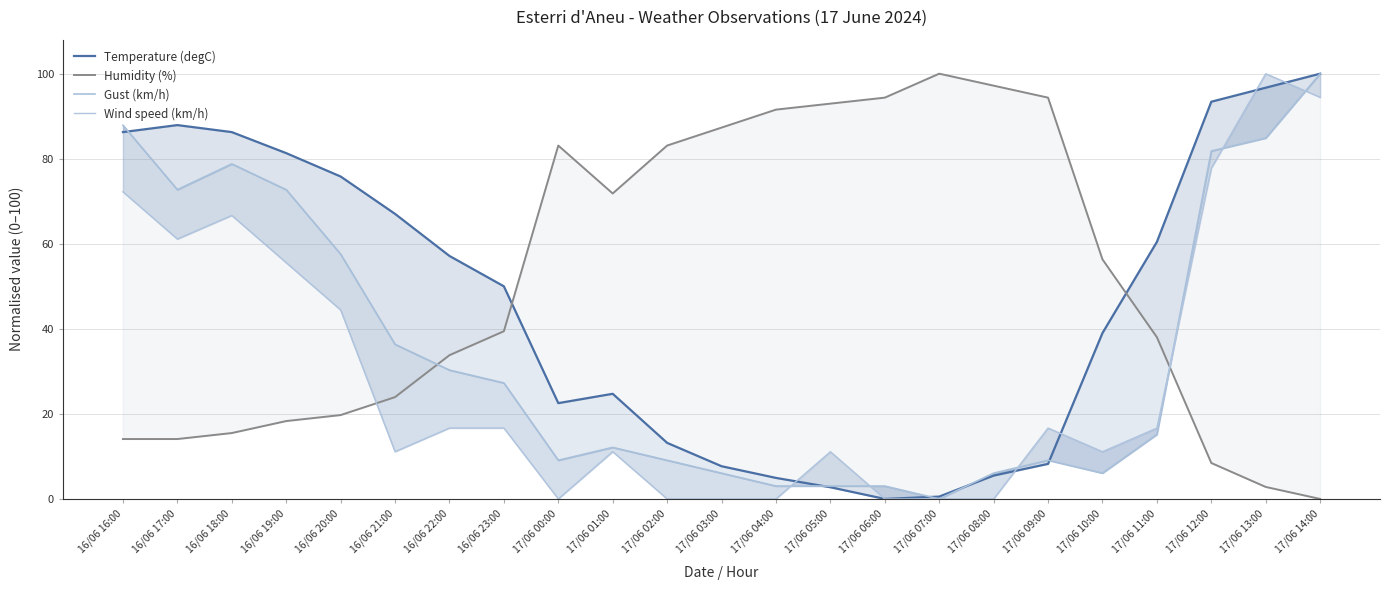

What is the sum of all Wind speed (km/h) values?

683.3